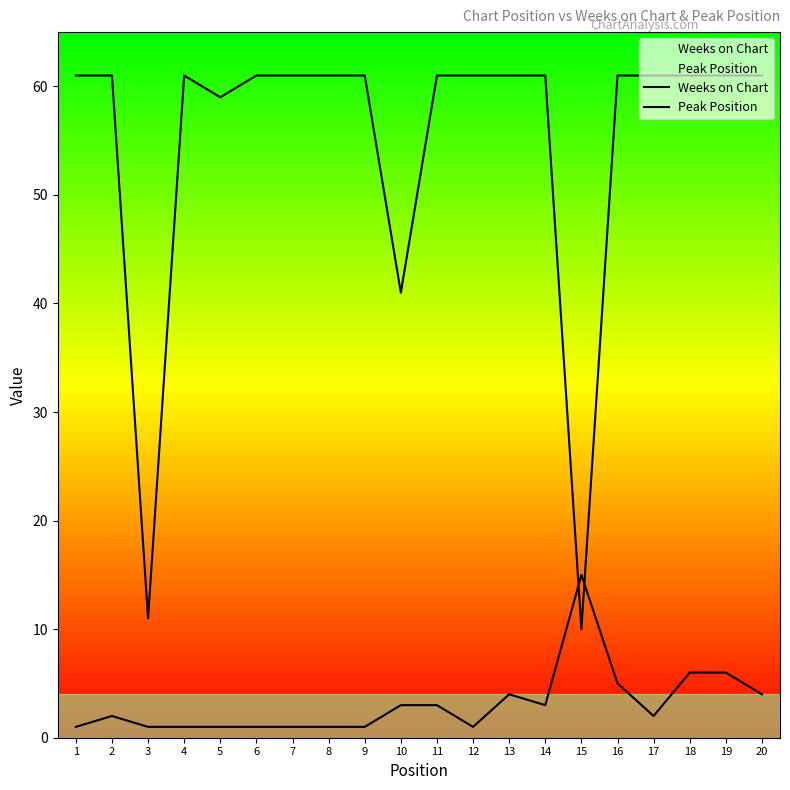

Reading left to right, extract all data points from this chart.

Weeks on Chart: 61	61	11	61	59	61	61	61	61	41	61	61	61	61	10	61	61	61	61	61
Peak Position: 1	2	1	1	1	1	1	1	1	3	3	1	4	3	15	5	2	6	6	4